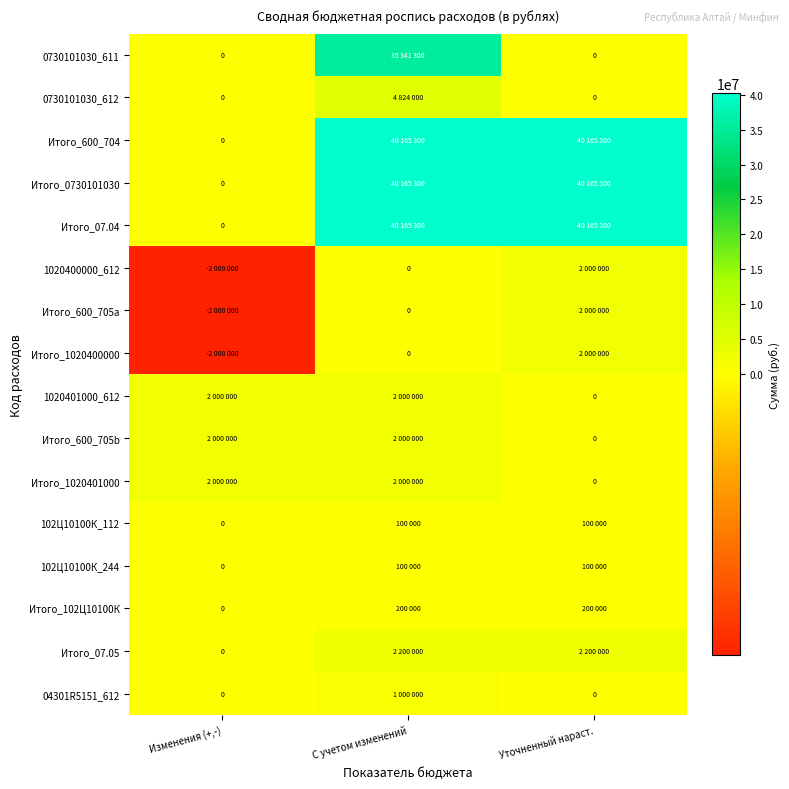

Is it true that 102Ц10100К_244 equals 100000 at С учетом изменений?

True